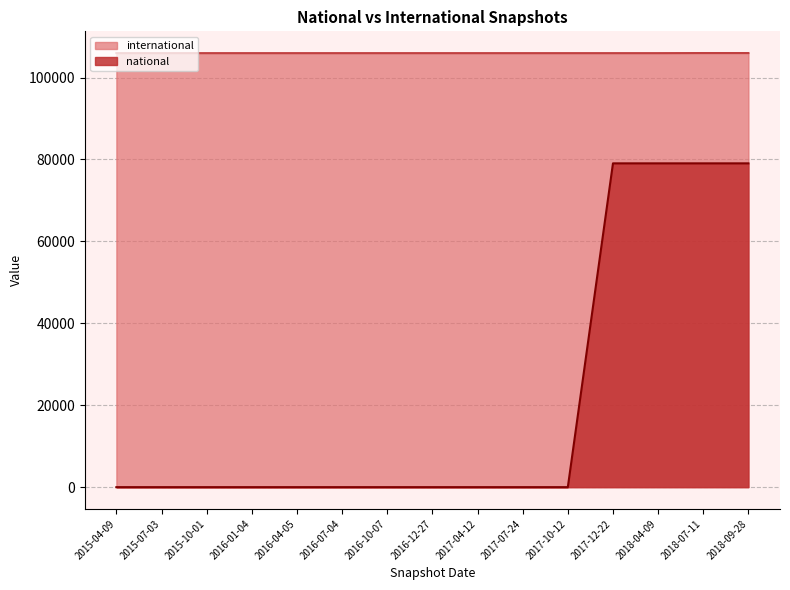

The international series shows 35513 at 2016-07-04. True or false?

False